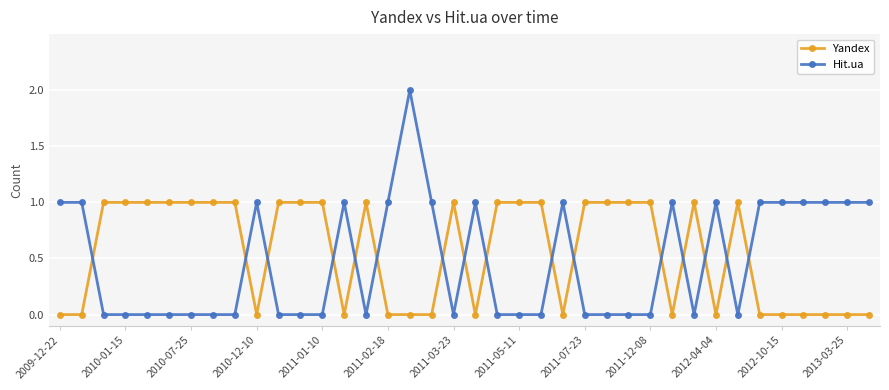

Which series has the widest spread of values?

Hit.ua